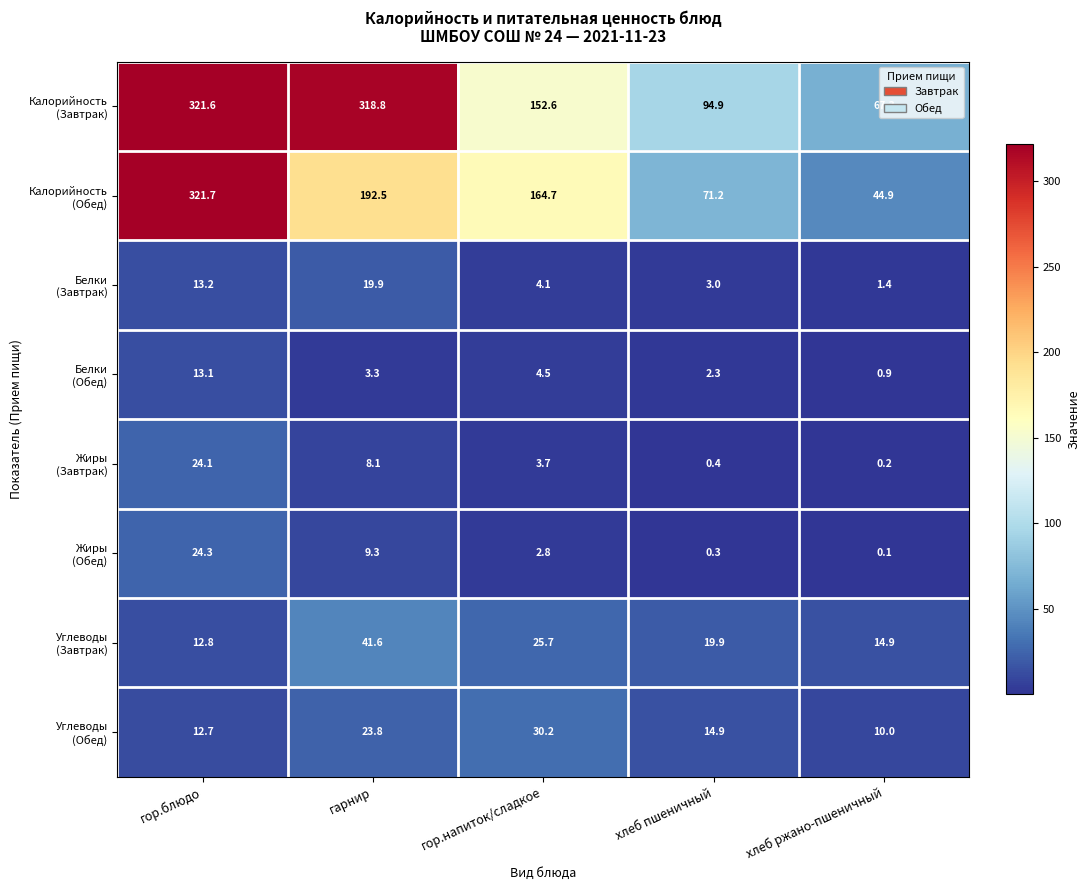

At which category is the sum across all series the highest?

гор.блюдо